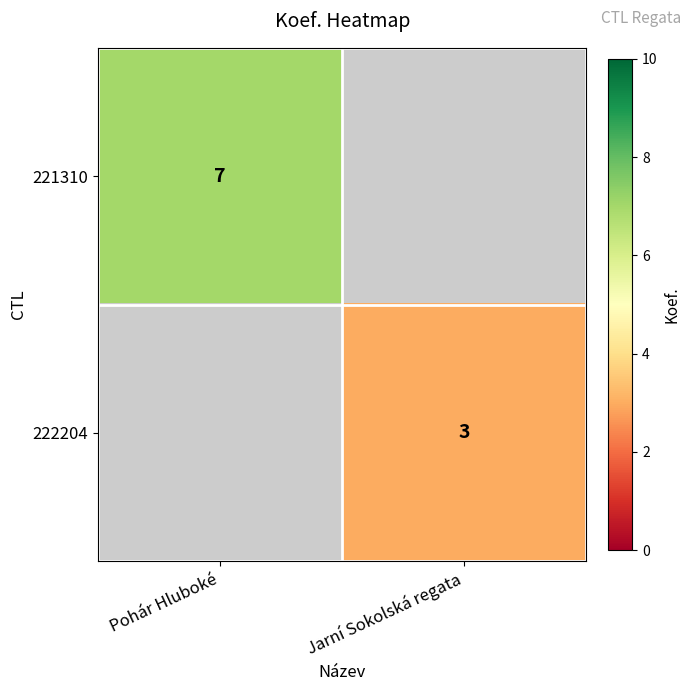

At how many categories does at least one series exceed 4?

1